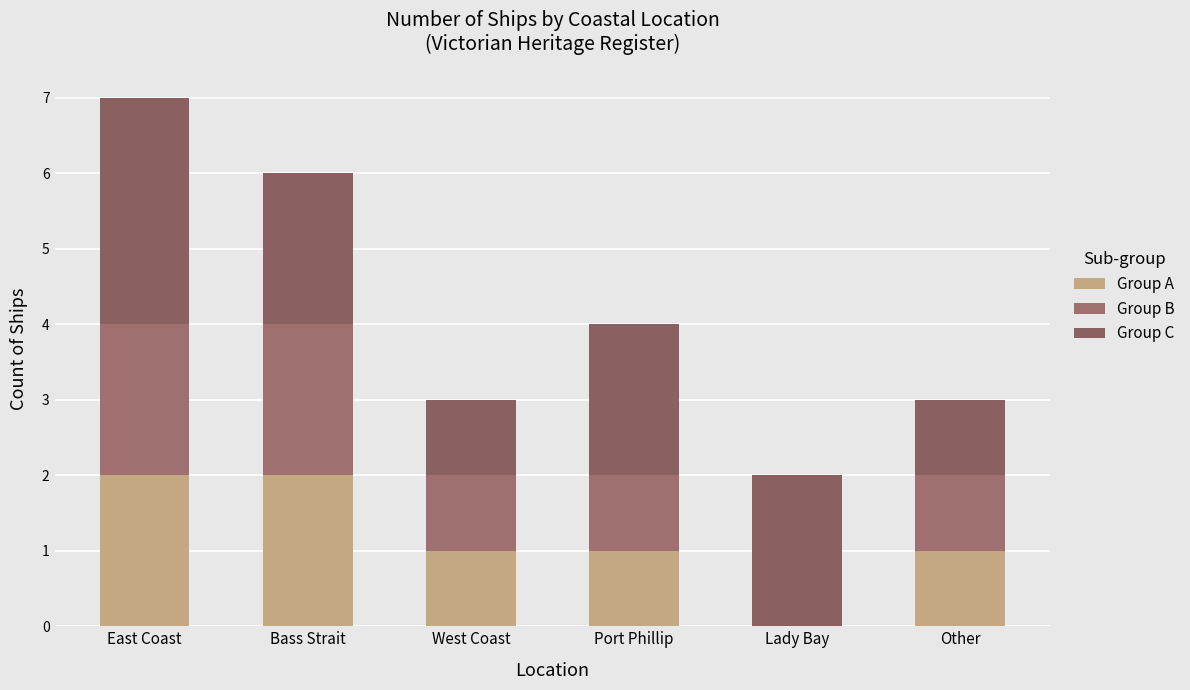

The Group B series shows 1 at West Coast. True or false?

True